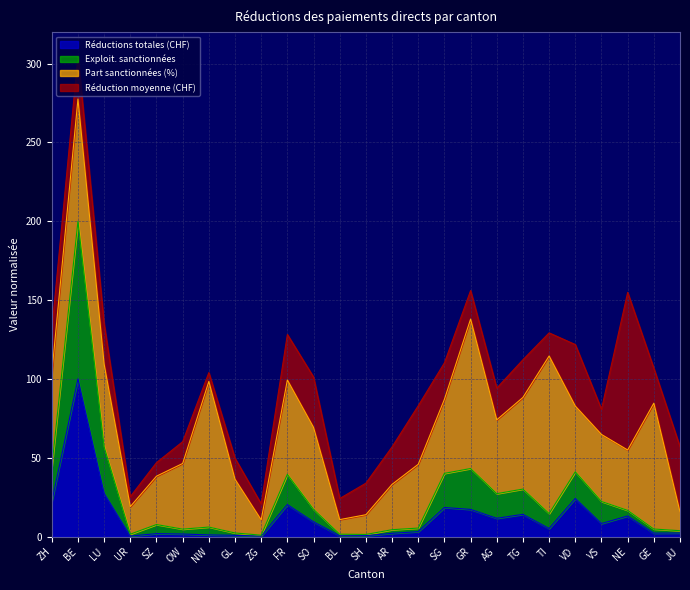

At which category is the sum across all series the highest?

BE